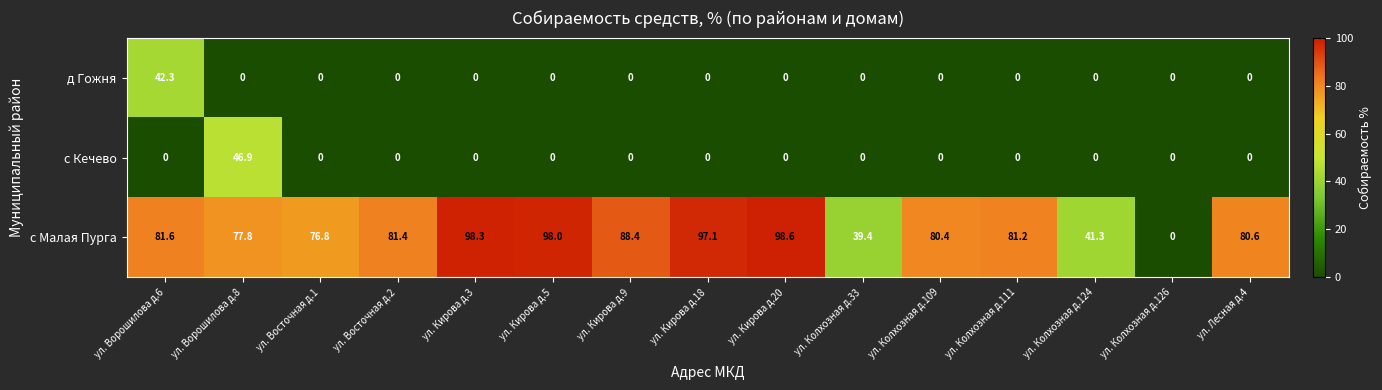

Rank the series by their maximum value, from highest to lowest.

с Малая Пурга, с Кечево, д Гожня